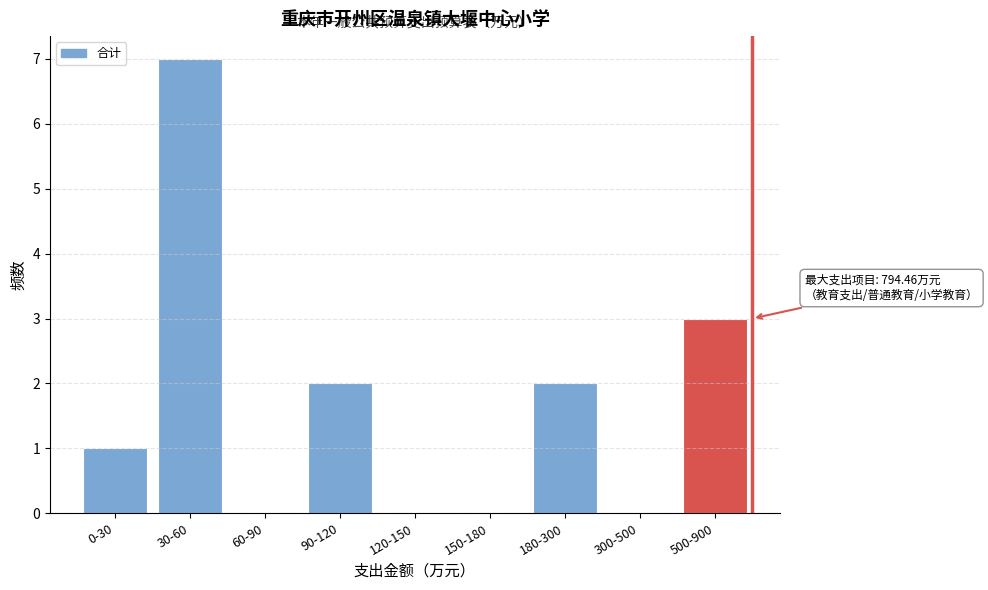

True or false: the data shows 0 at 60-90.

True